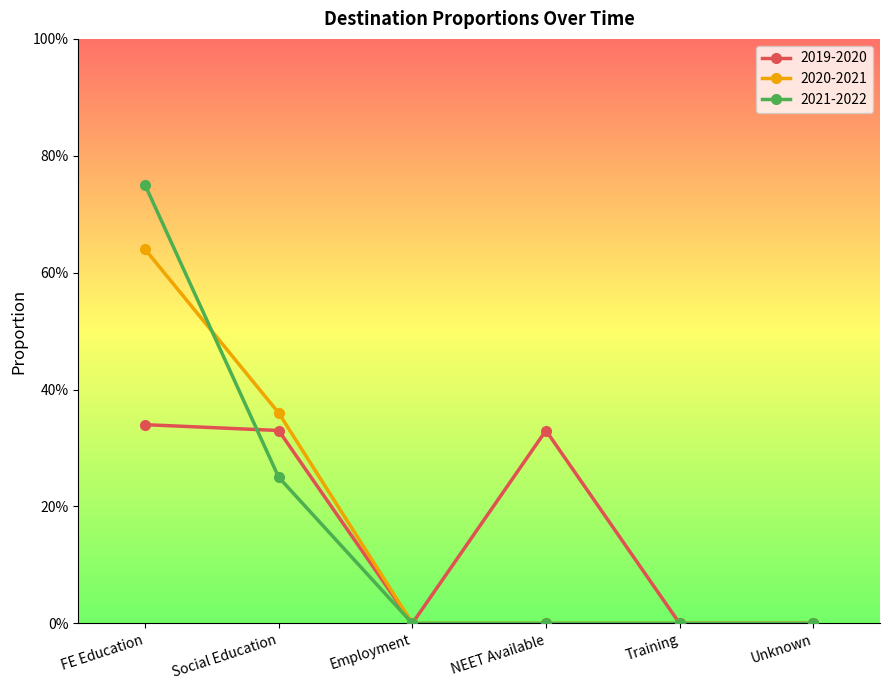

At how many categories does at least one series exceed 0?

3